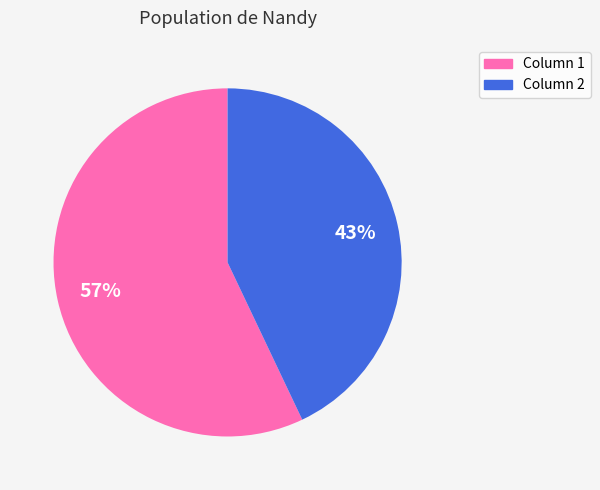

To the nearest percent, what is the average slice percentage?

50%